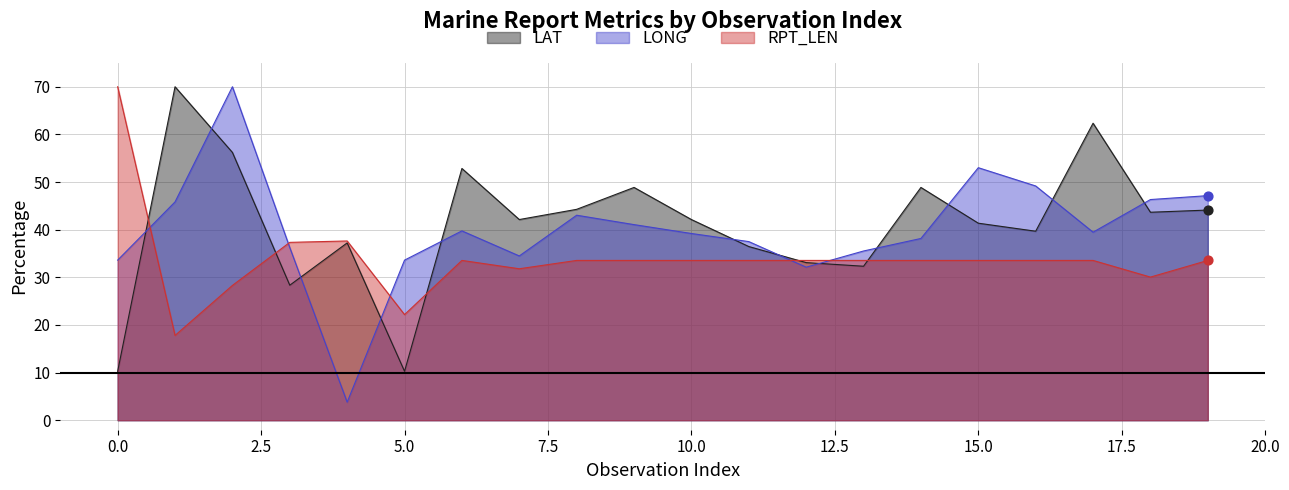

Which series has the largest total across all categories?

LAT